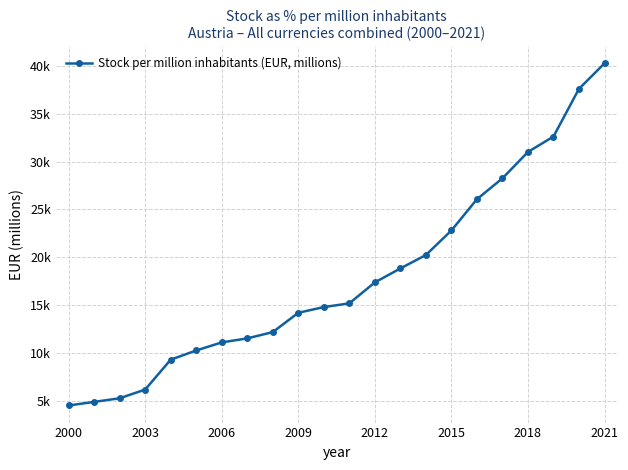

Where is the data nearest to the value 22380?

2015